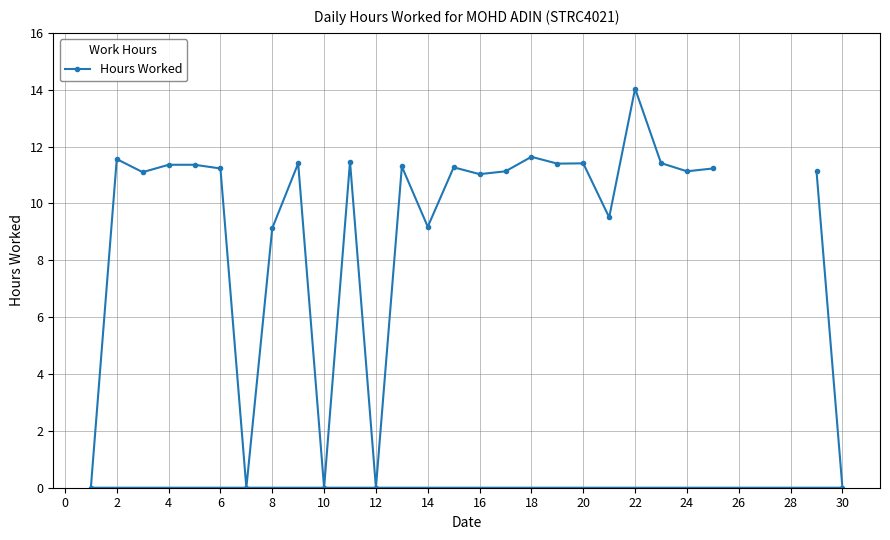

Which label corresponds to the largest value in the chart?

22